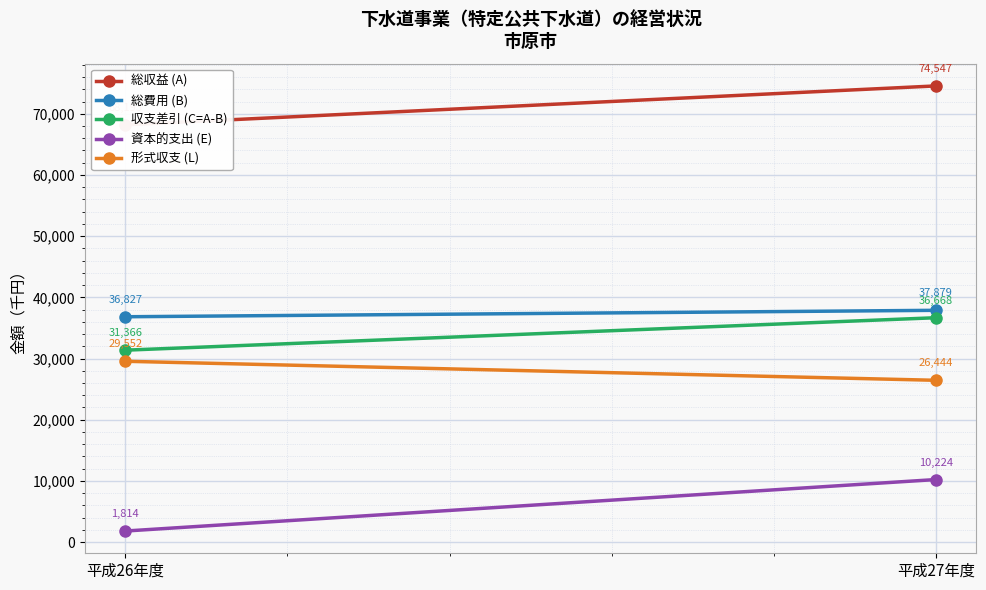

What is the difference between the maximum and minimum values in the 総費用 (B) series?

1052